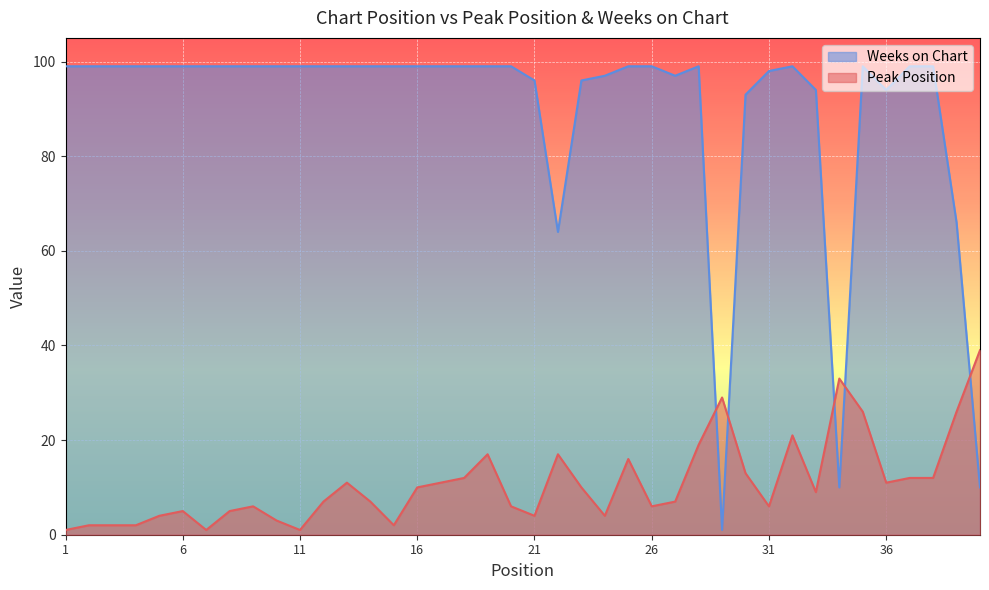

Is it true that Weeks on Chart equals 96 at 21?

True